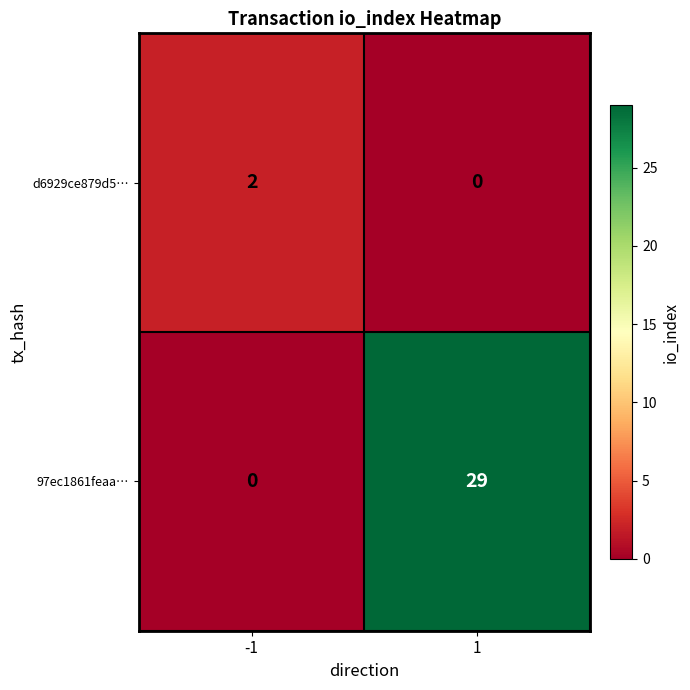

Reading left to right, transcribe all the data shown in this chart.

d6929ce879d5…: 2	0
97ec1861feaa…: 0	29